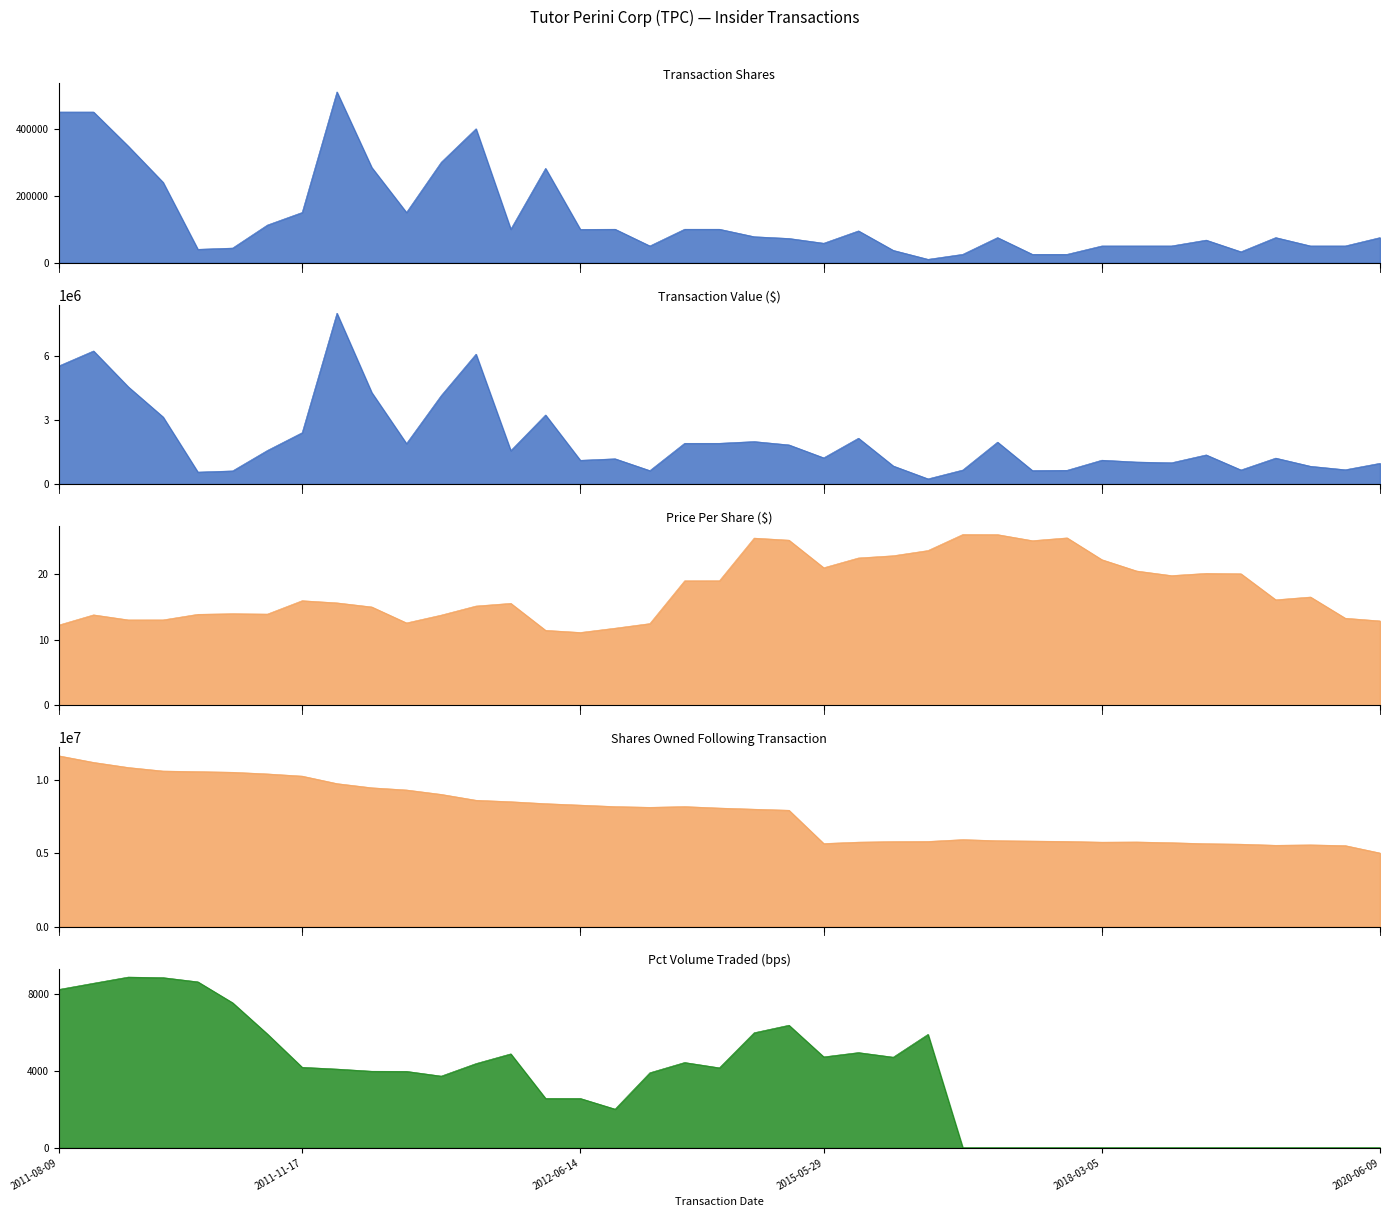

Where is sharesOwnedFollowingTransaction nearest to the value 8320870?

2012-06-14